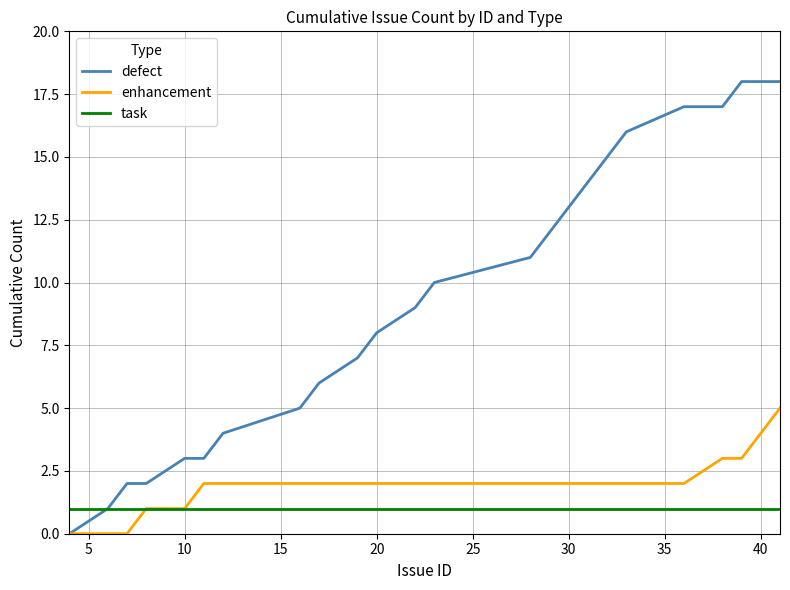

Which series has the widest spread of values?

defect